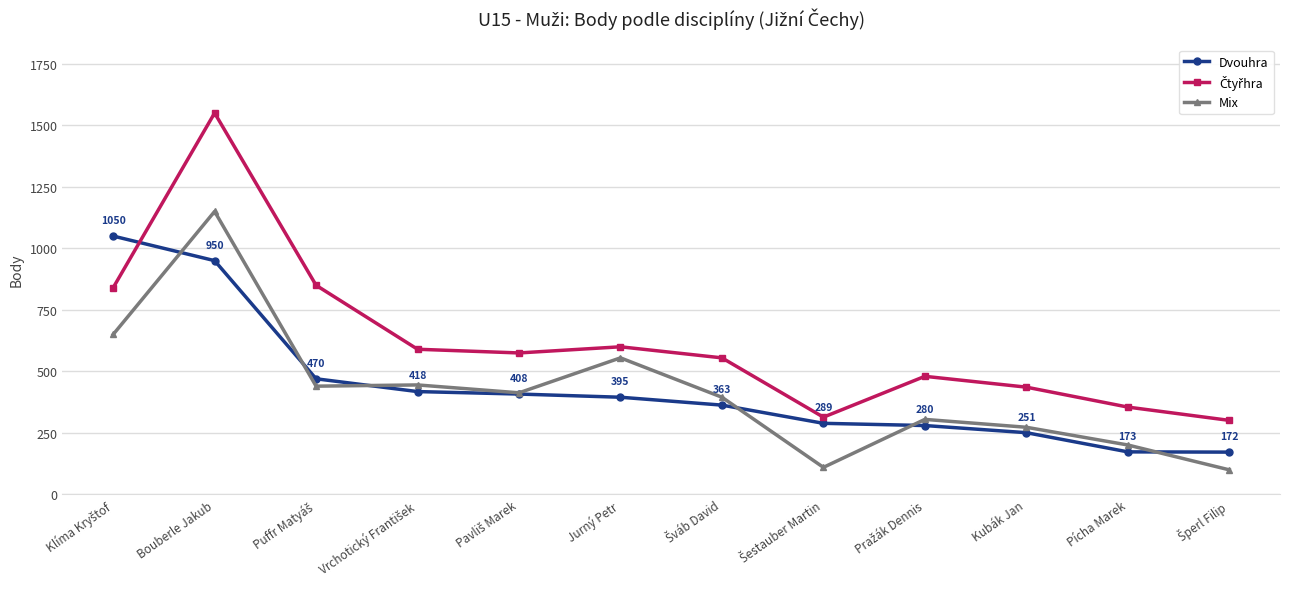

At which category does Mix reach its first local peak?

Bouberle Jakub